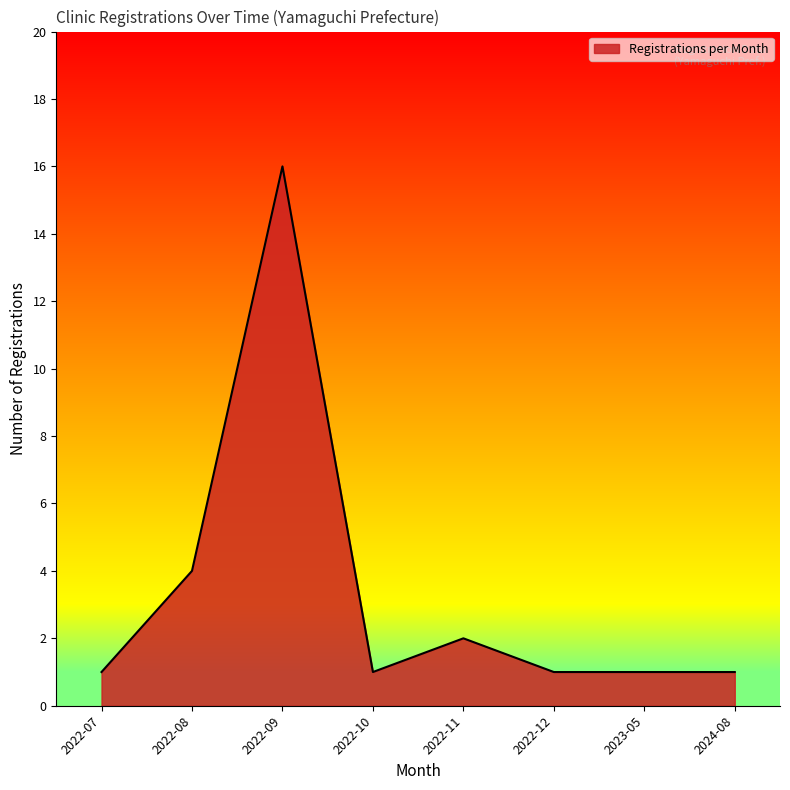

Does the chart have visible grid lines?

No